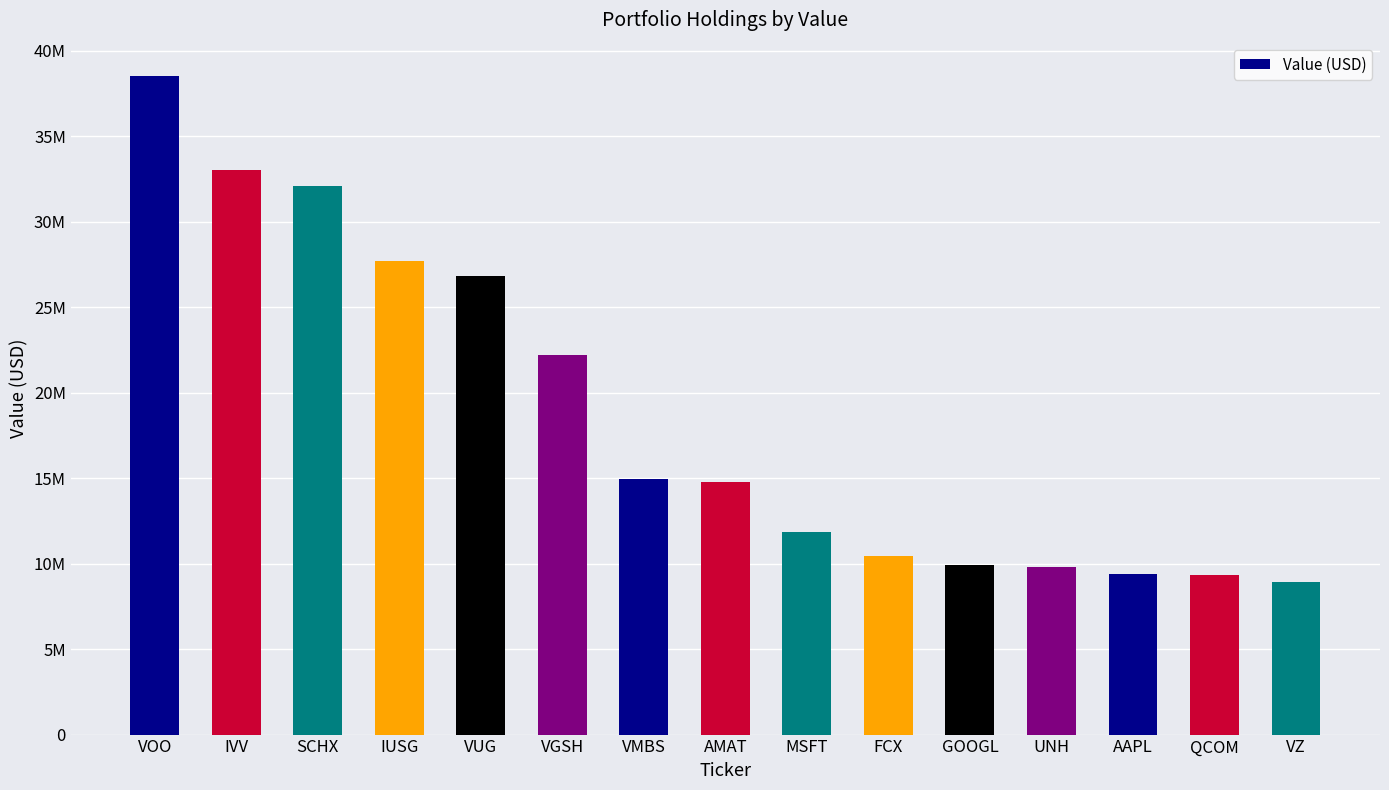

What is the difference between the maximum and minimum values?

29603000